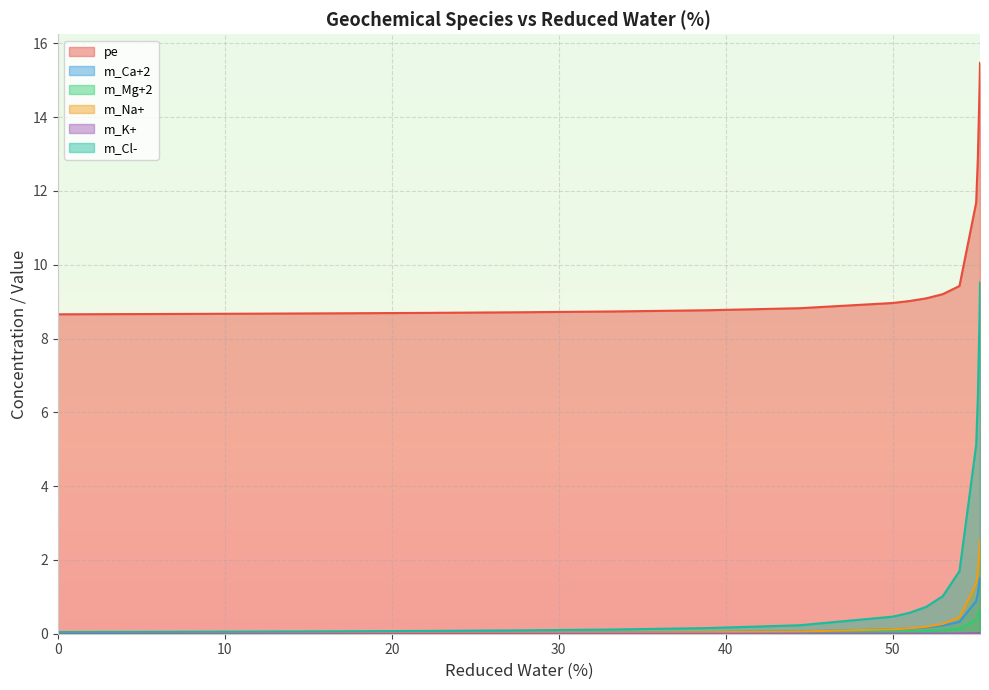

What is the label of the 2nd point from the right?

55.22